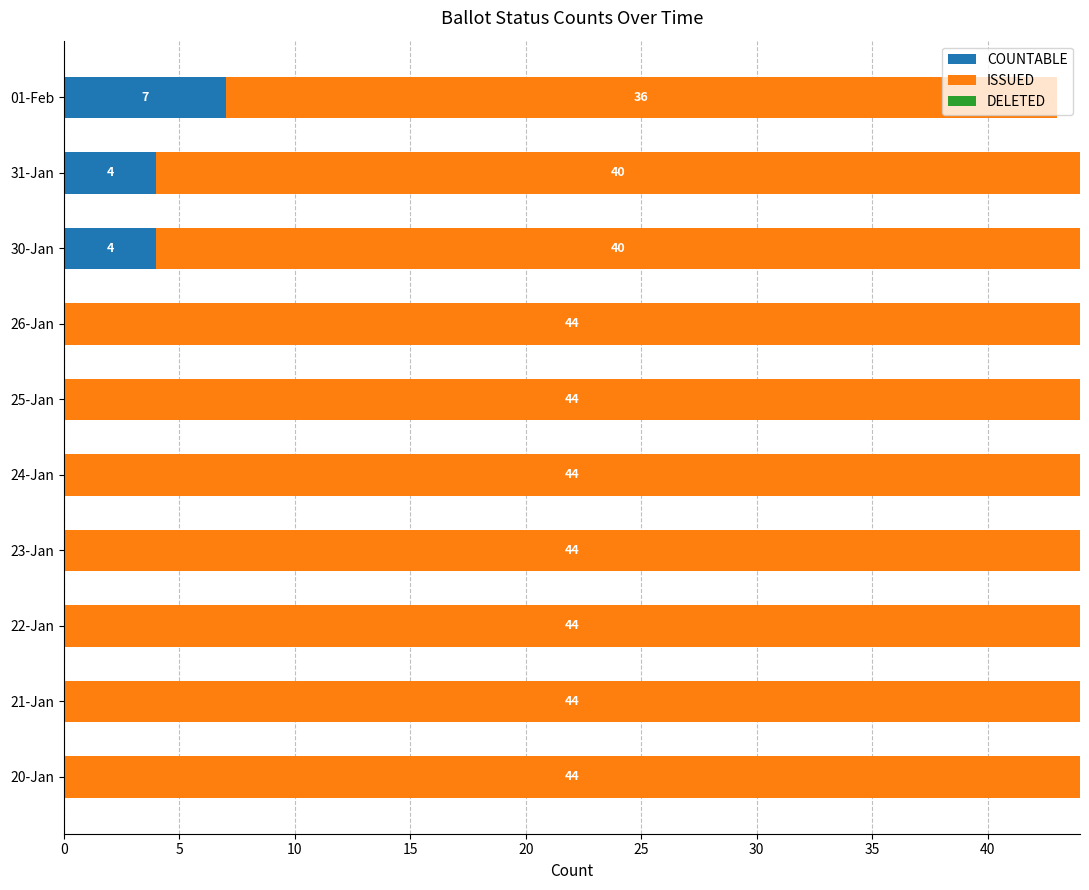

What is the sum of all COUNTABLE values?

15